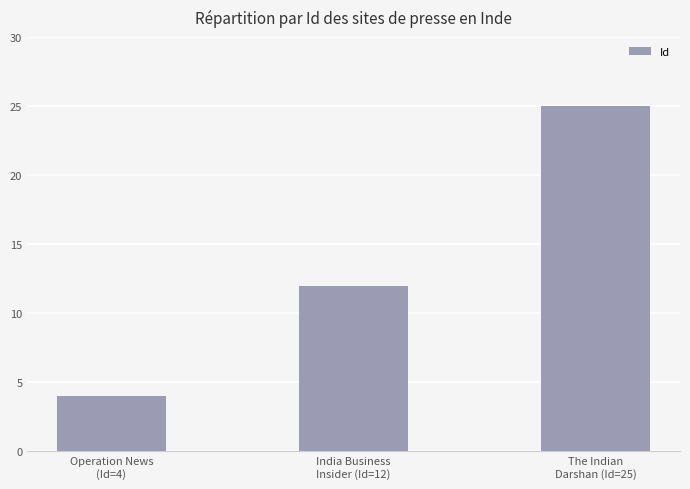

Which label corresponds to the largest value in the chart?

The Indian
Darshan (Id=25)